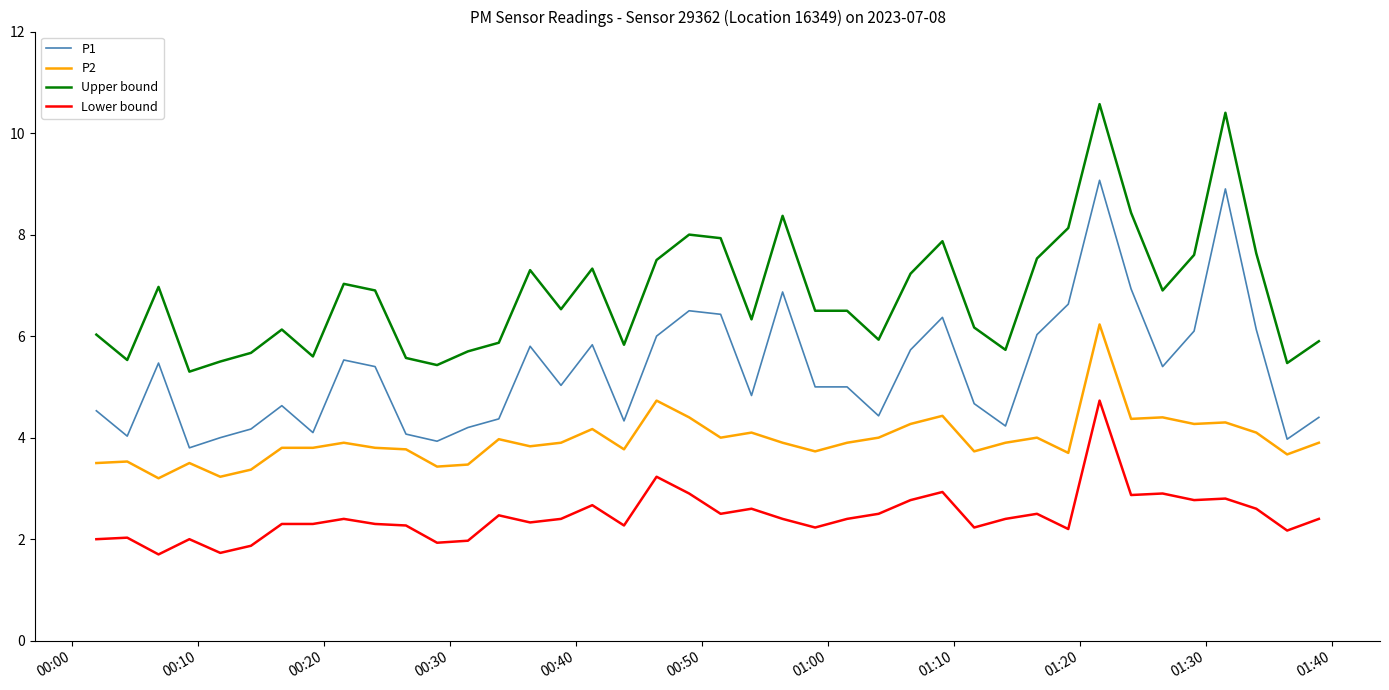

List the series in order of their peak value, lowest first.

Lower bound, P2, P1, Upper bound